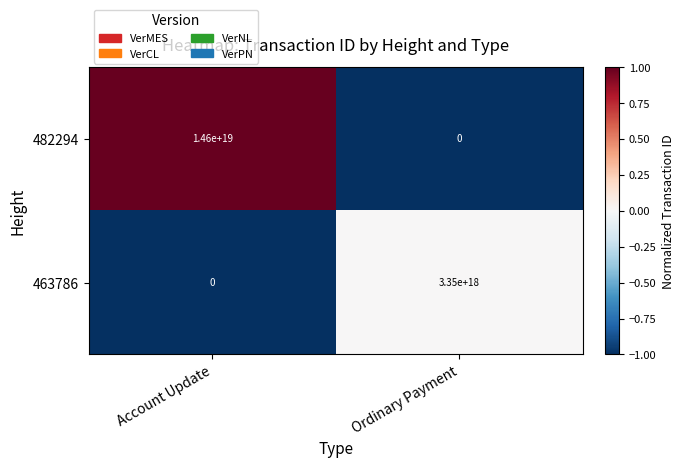

Rank the series at Account Update from highest to lowest value.

482294, 463786